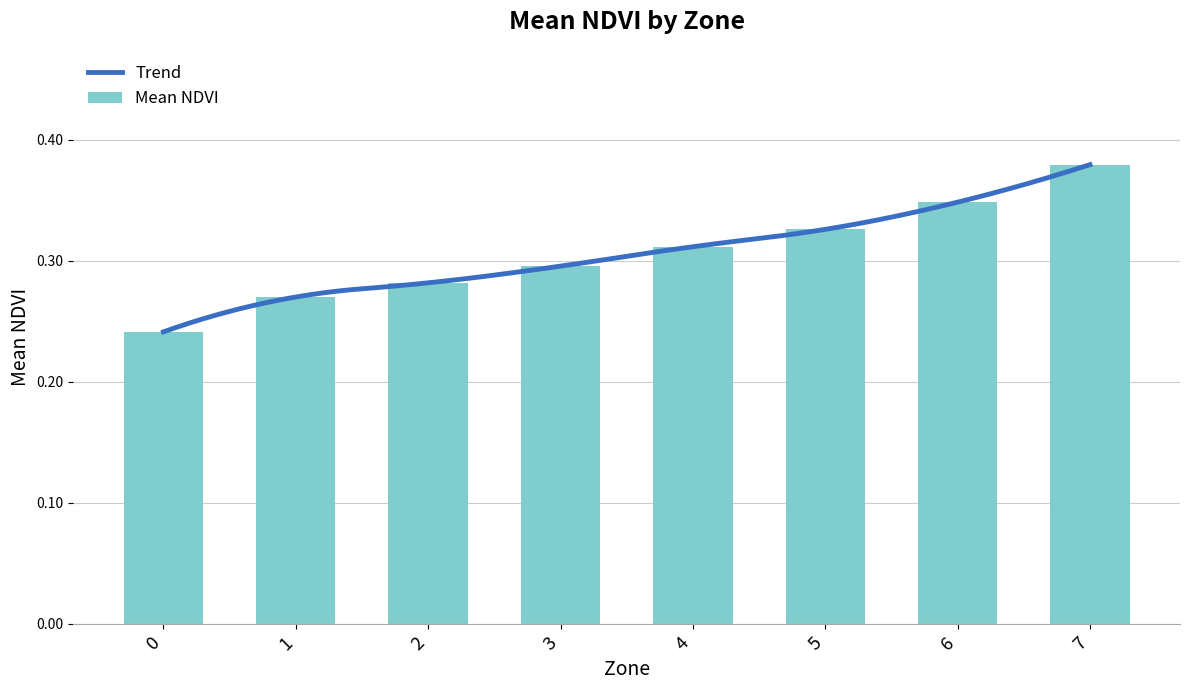

How many Mean NDVI values are between 0 and 1?

8